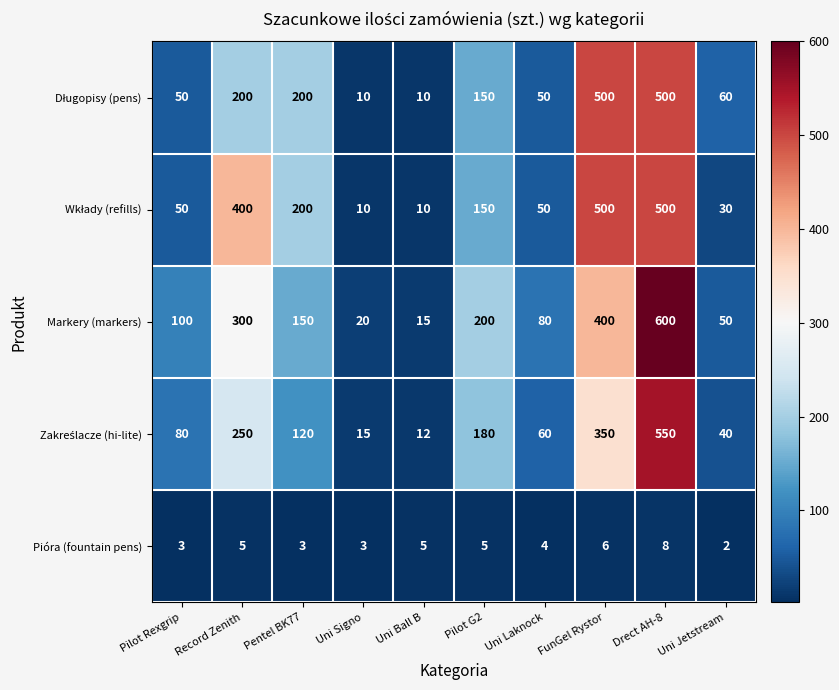

How many series are shown in this chart?

5